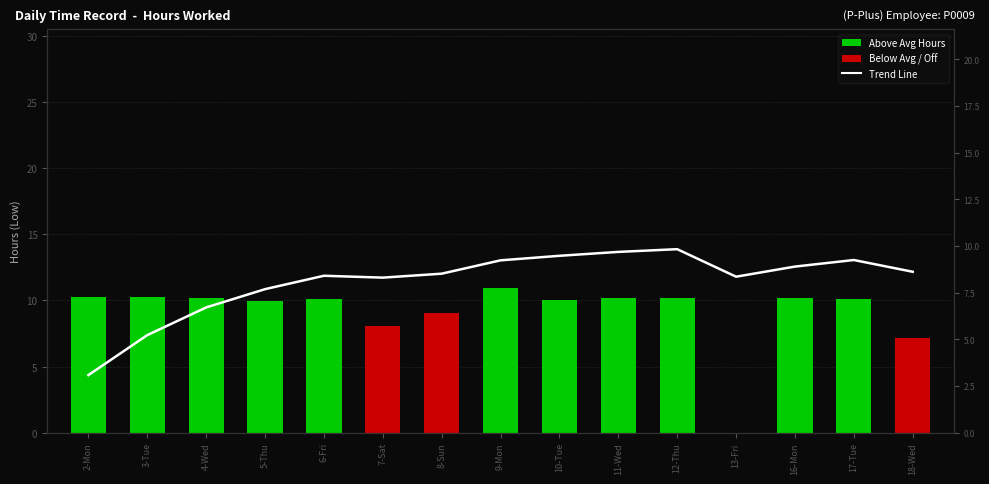

At which category does the chart reach its minimum across all series?

13-Fri